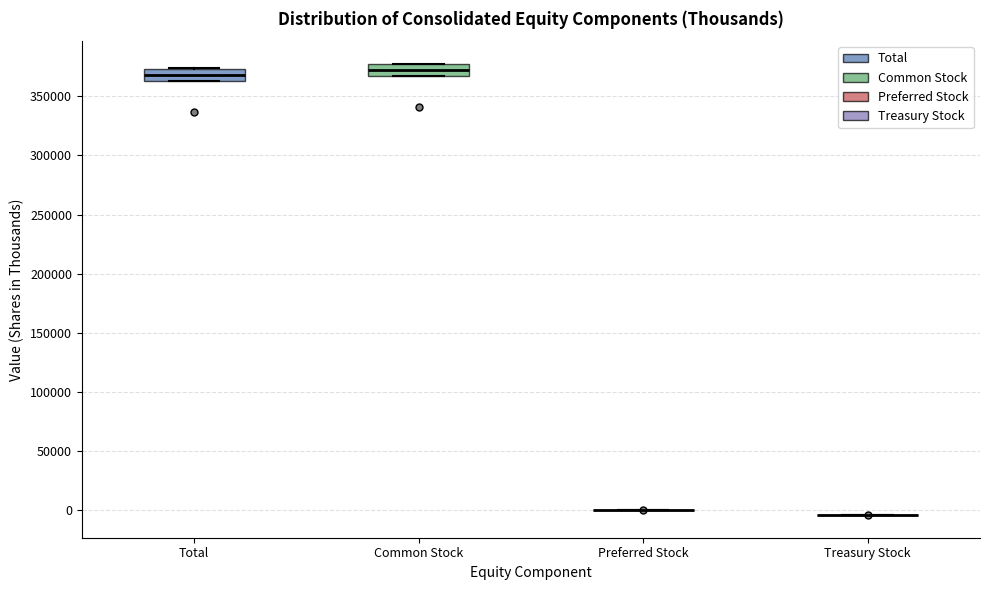

Reading left to right, transcribe this box plot: for each box, give where its median line is, the range the box spans, and where its two whiskers end, as read against the y-axis. The values are not printed on the chart, so give them approximately, as read against the axis.

Total: median 370000, box 365000 to 375000, whiskers 365000 to 375000
Common Stock: median 370000, box 365000 to 375000, whiskers 365000 to 375000
Preferred Stock: box collapsed to a line at 0, whiskers 0 to 0
Treasury Stock: box collapsed to a line at -5000, whiskers -5000 to -5000